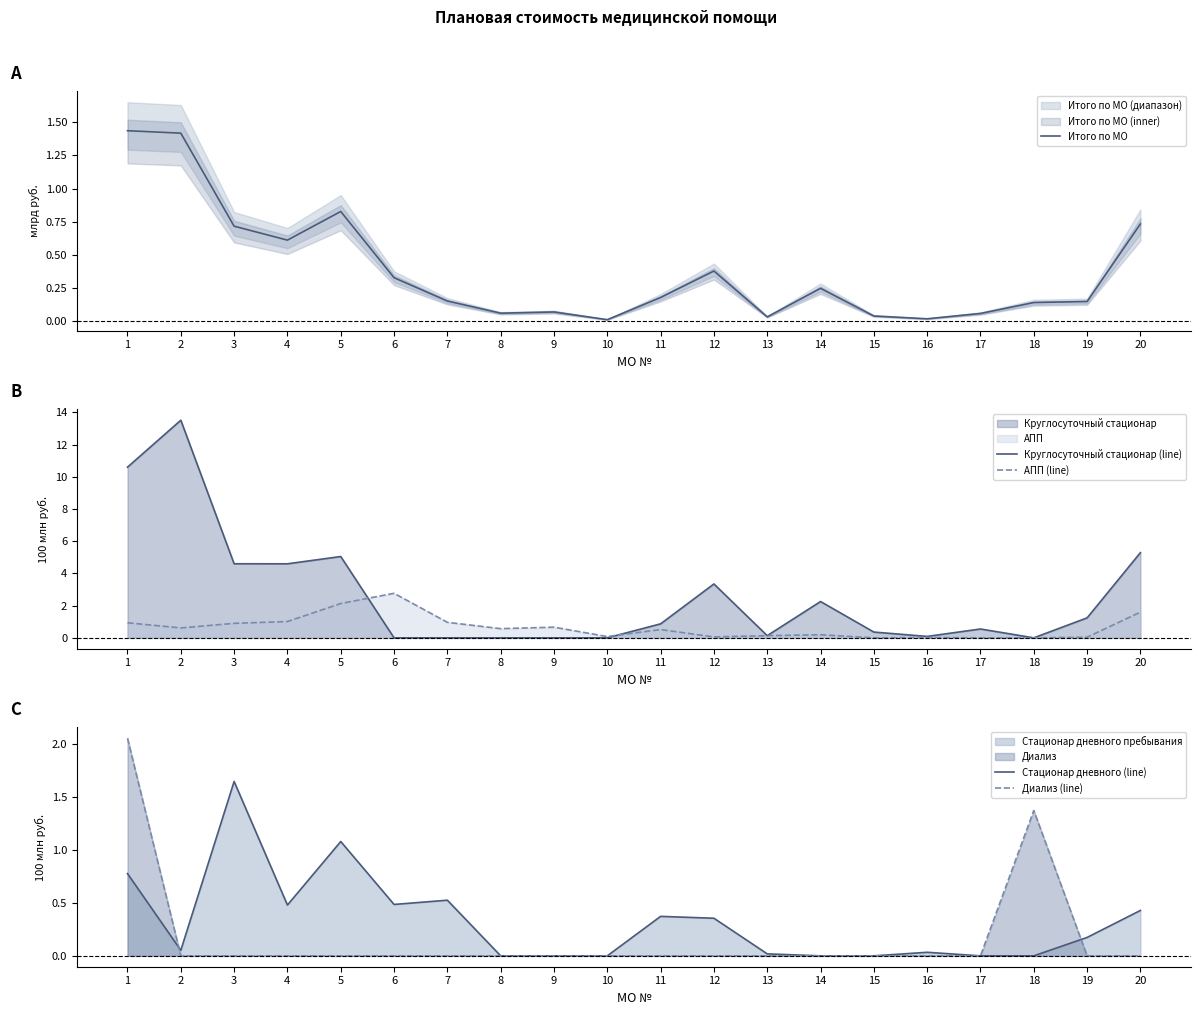

What is the maximum value for Круглосуточный стационар (line)?

13.5